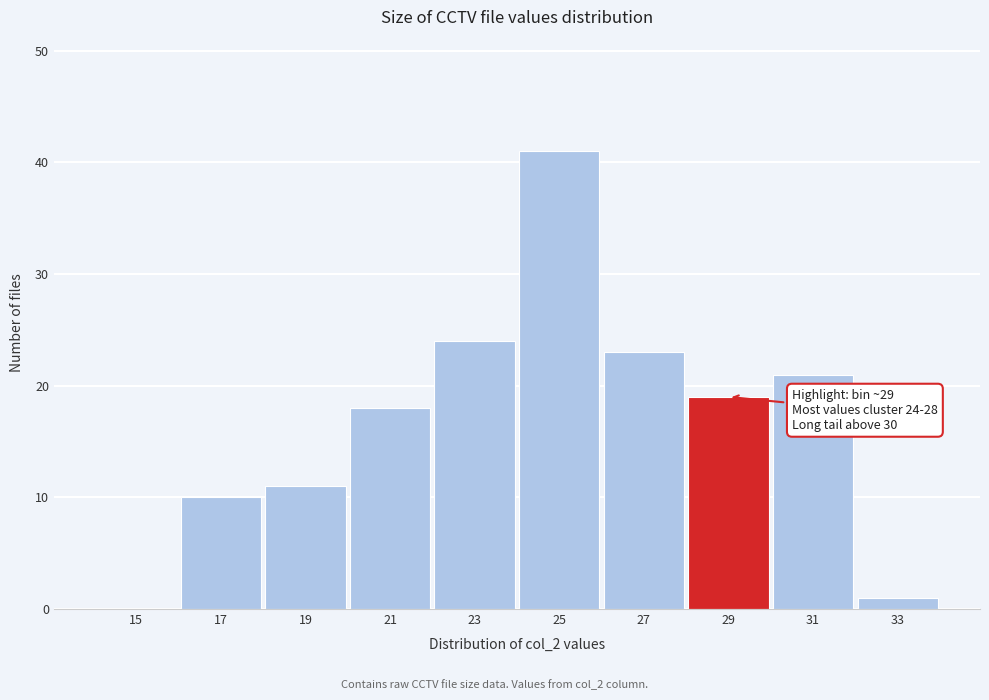

Reading left to right, extract all data points from this chart.

15=0	17=10	19=11	21=18	23=24	25=41	27=23	29=19	31=21	33=1